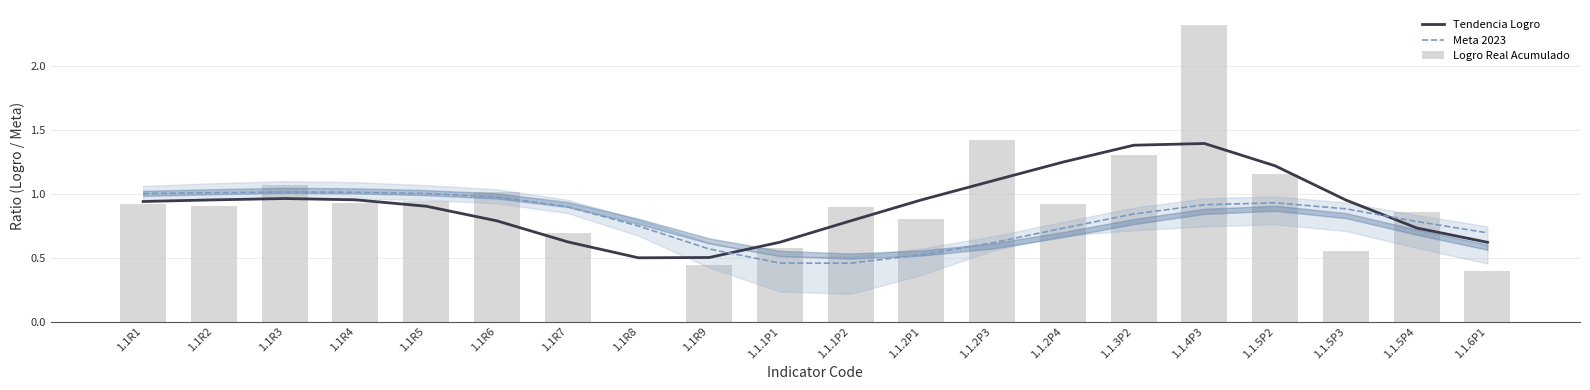

How many series are shown in this chart?

3